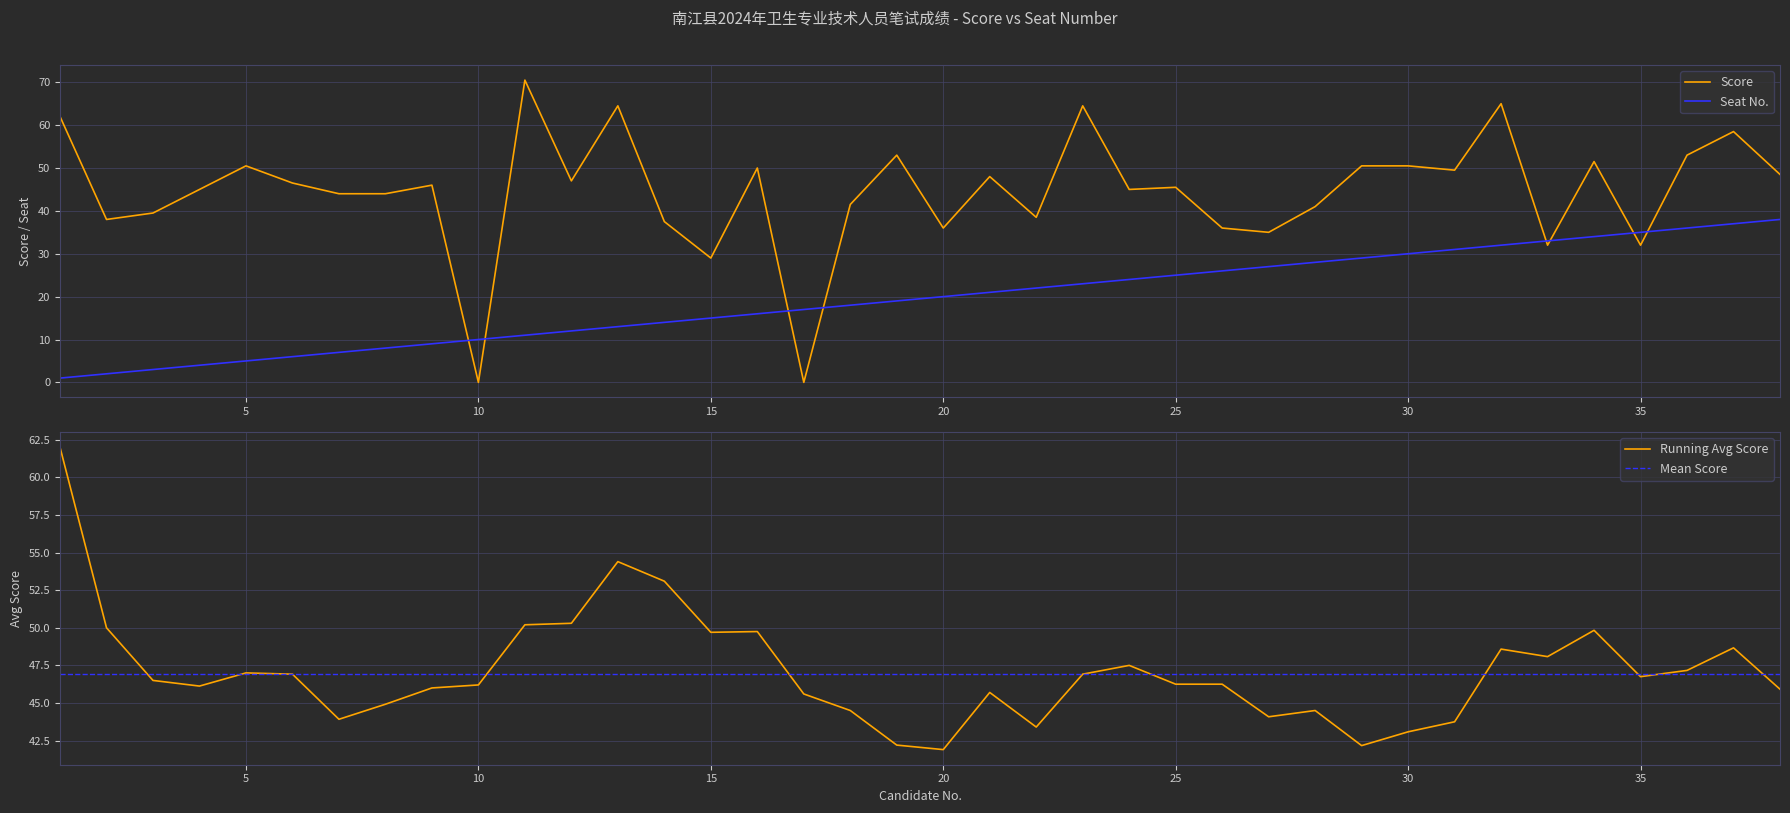

List the series in order of their peak value, highest first.

Score, Seat